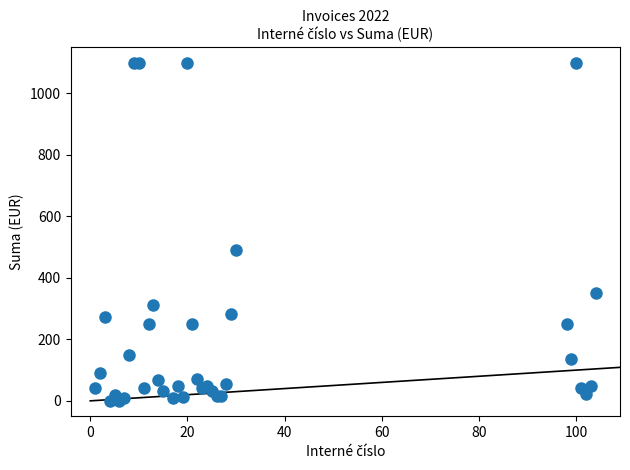

What Y value in the scatter plot is closest to 550?

492.3